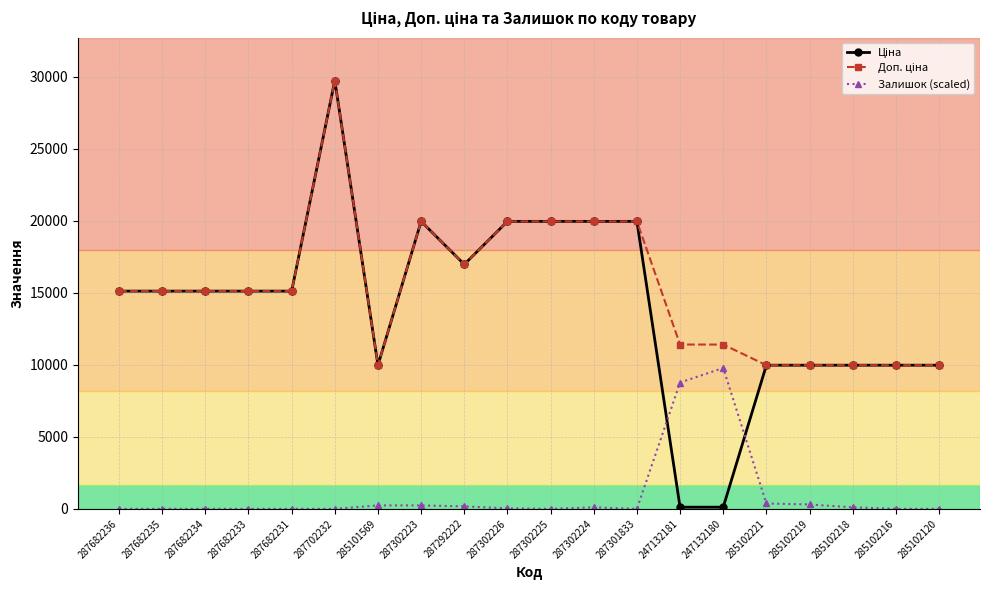

At which category is the sum across all series the highest?

287702232